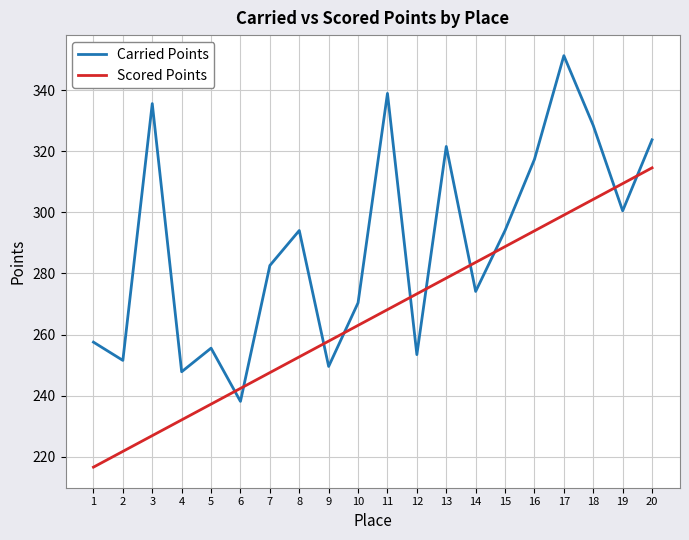

Does the chart have visible grid lines?

Yes